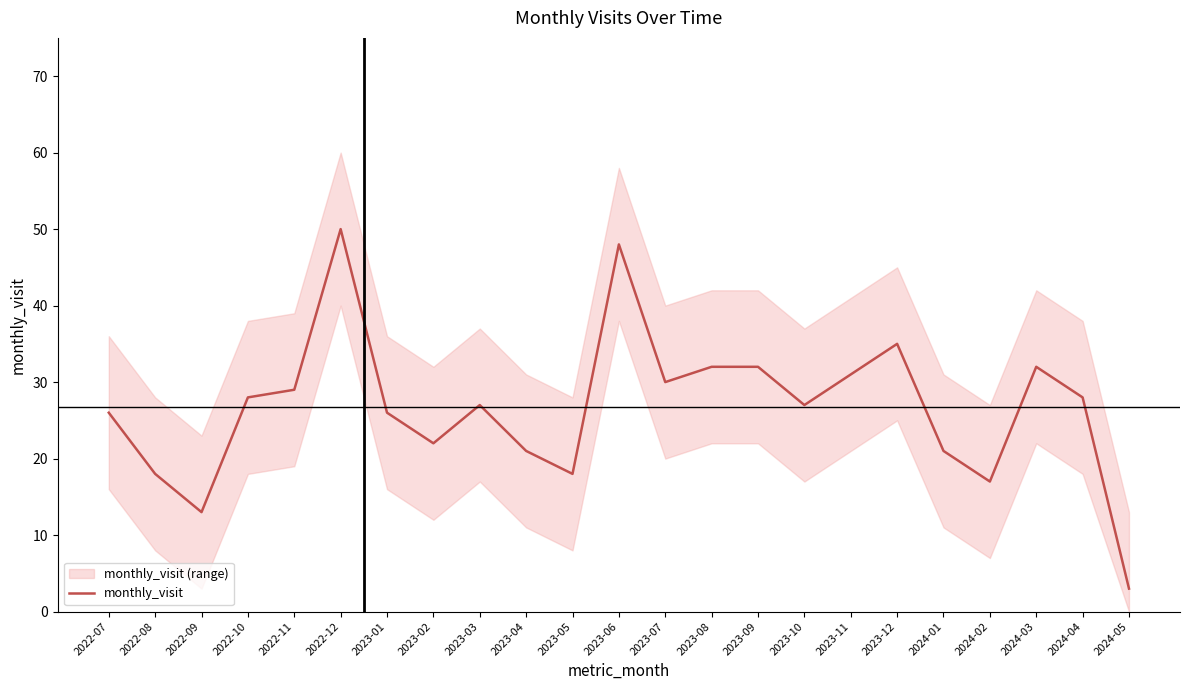

What is the maximum value shown in the chart?

50